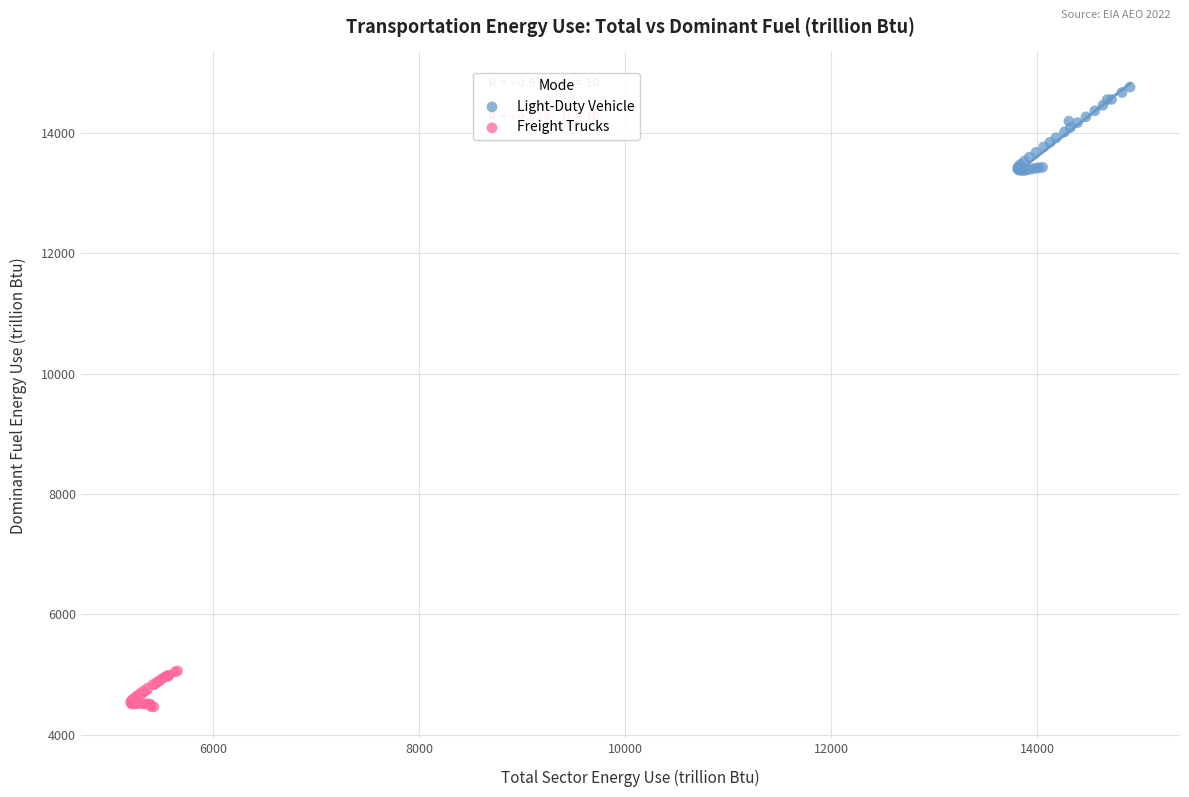

What are all the series names shown in the legend?

Light-Duty Vehicle, Freight Trucks